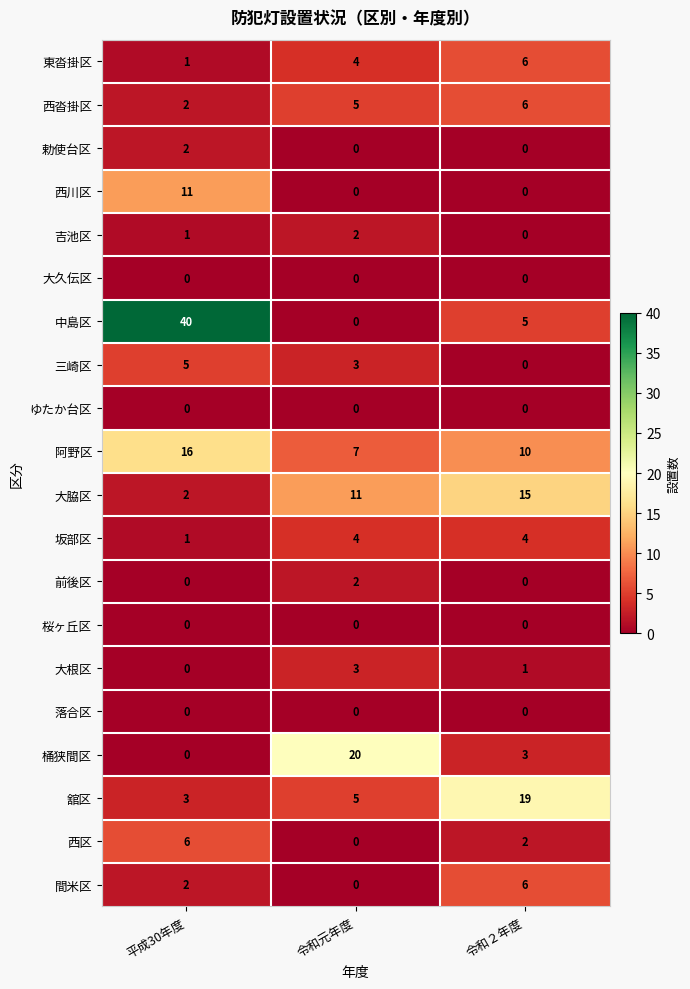

Is it true that 間米区 equals 3 at 令和元年度?

False